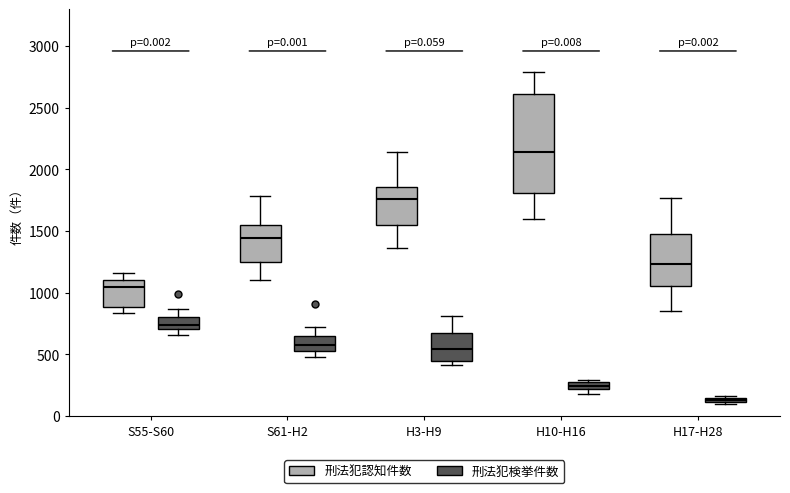

Which box has the highest median line?

H10-H16 (刑法犯認知件数)